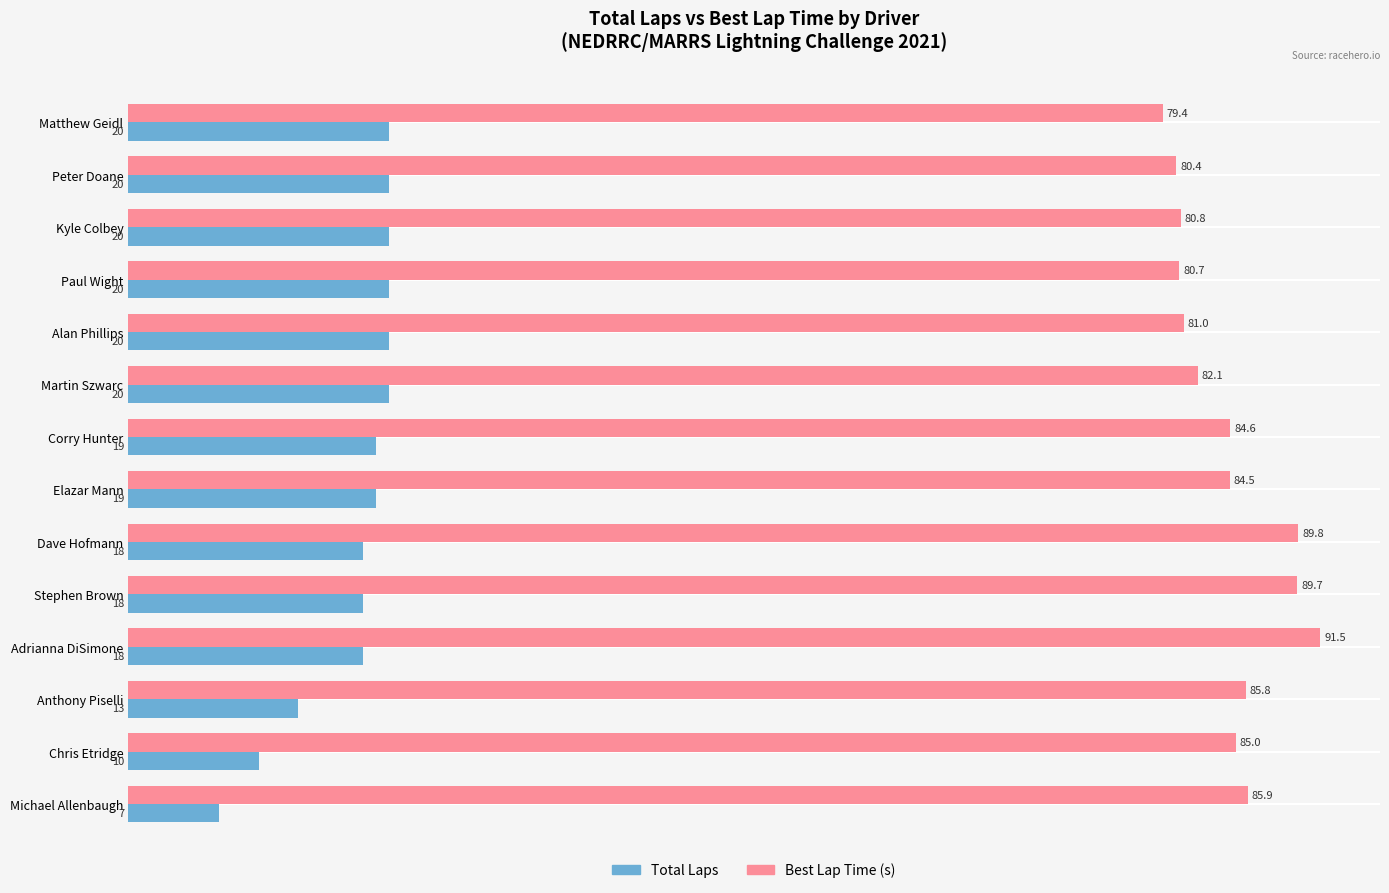

Rank the series at Peter Doane from lowest to highest value.

Total Laps, Best Lap Time (s)